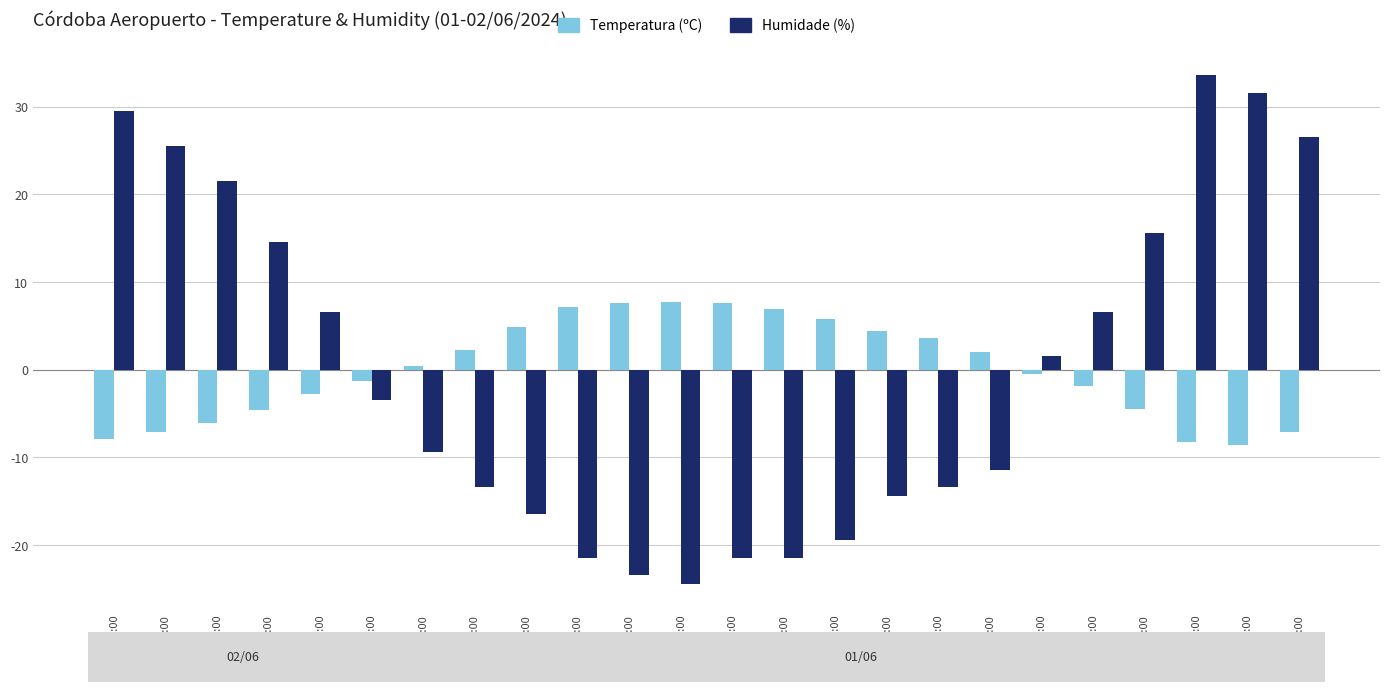

Count the number of categories in the chart.

24